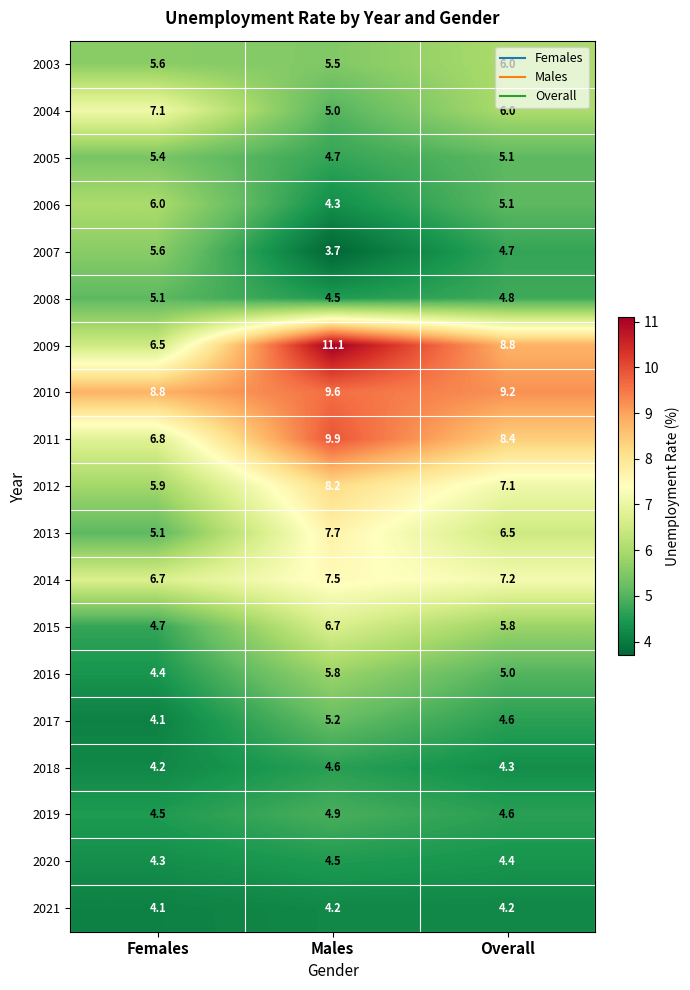

What is the difference between the maximum and minimum values in the 2017 series?

1.1